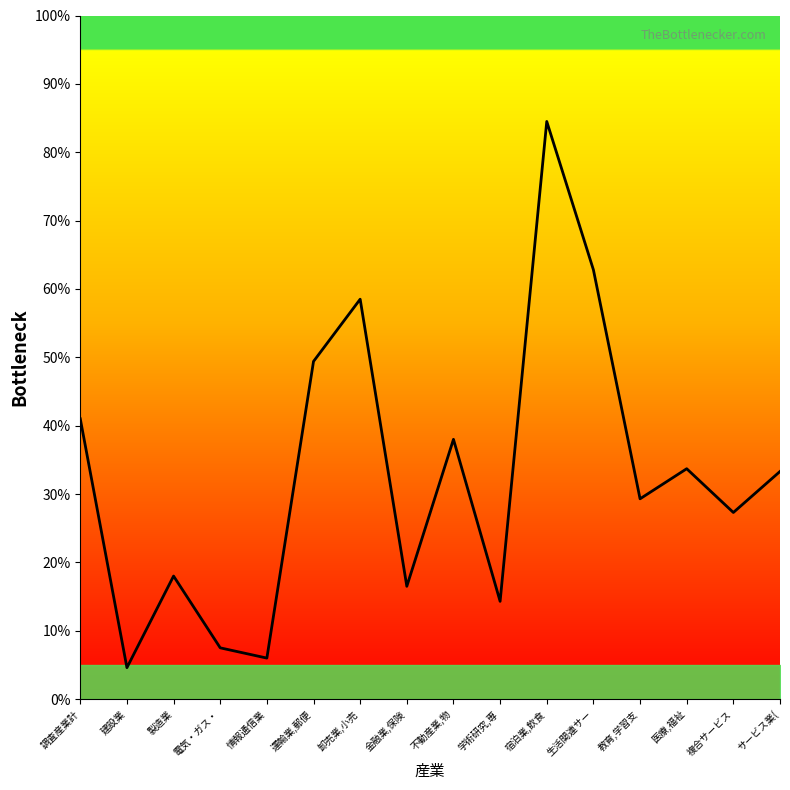

The value at 学術研究,専 is 19.0. True or false?

False